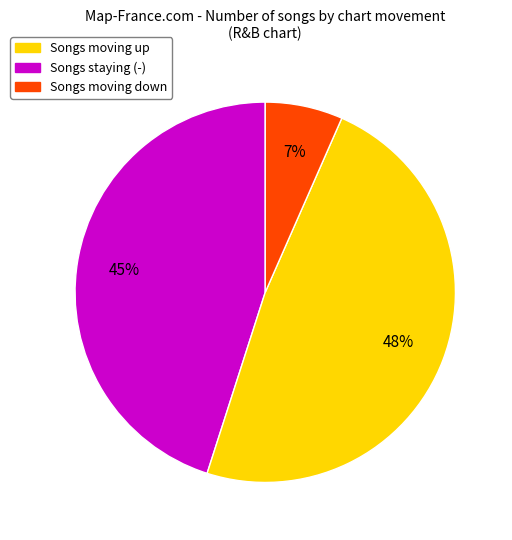

To the nearest percent, what is the combined percentage of Songs moving up and Songs staying (-)?

93%